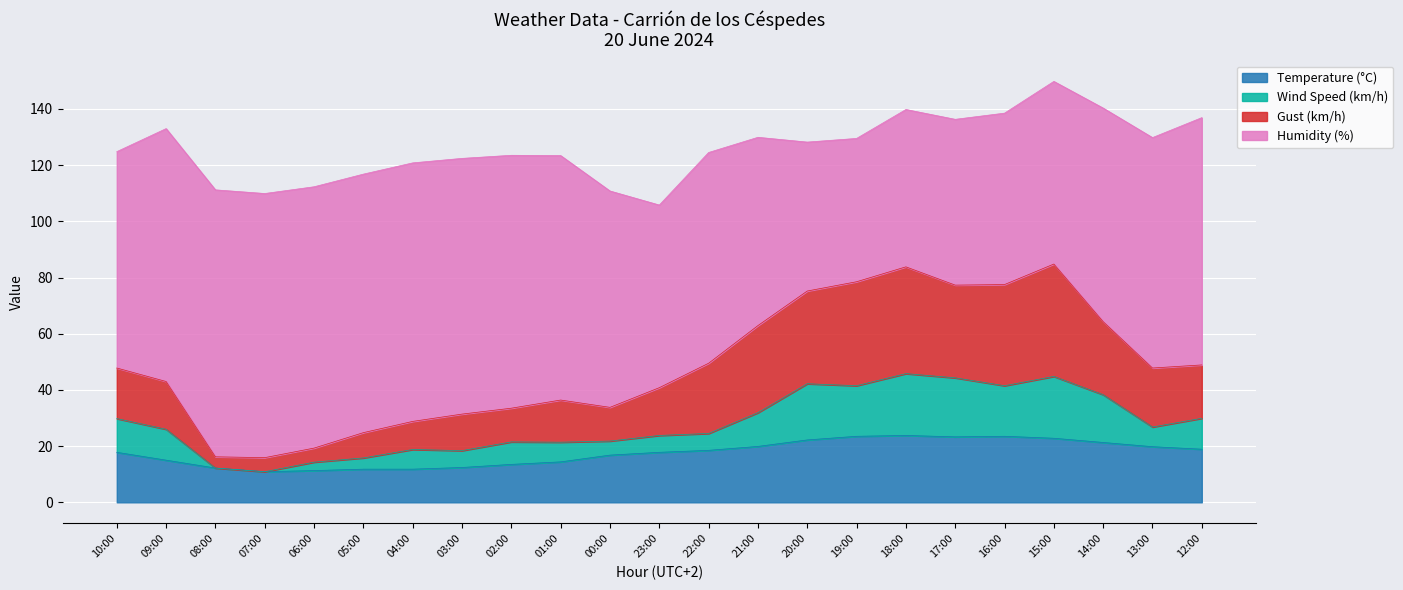

What is the average value of the Temperature (°C) series?

17.5